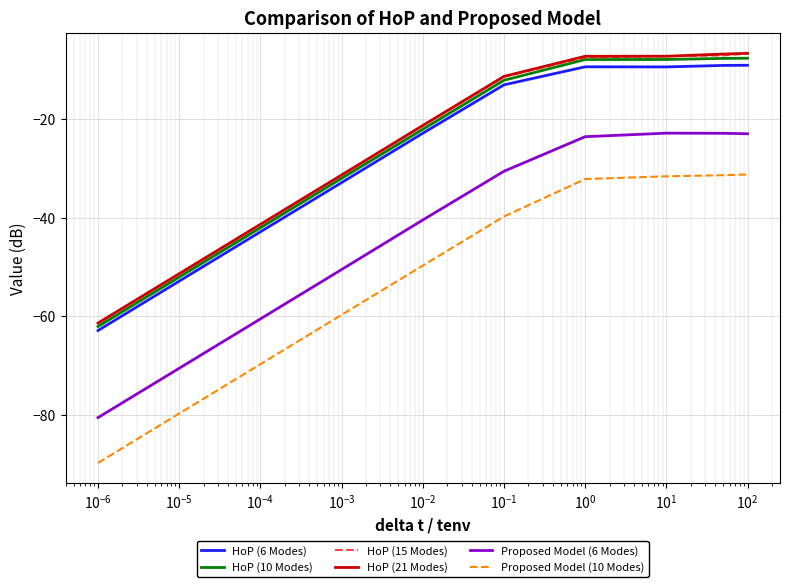

True or false: Proposed Model (6 Modes) and Proposed Model (10 Modes) cross at least once.

False